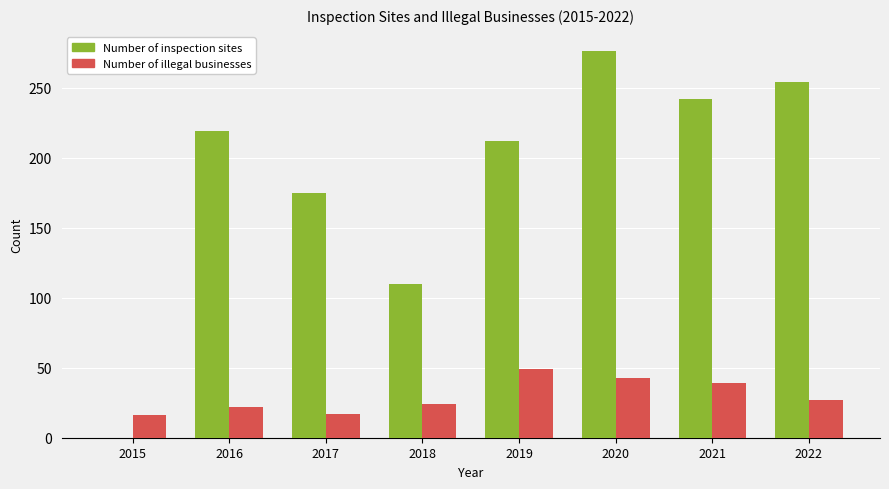

What is the total value across all series at 2022?

281